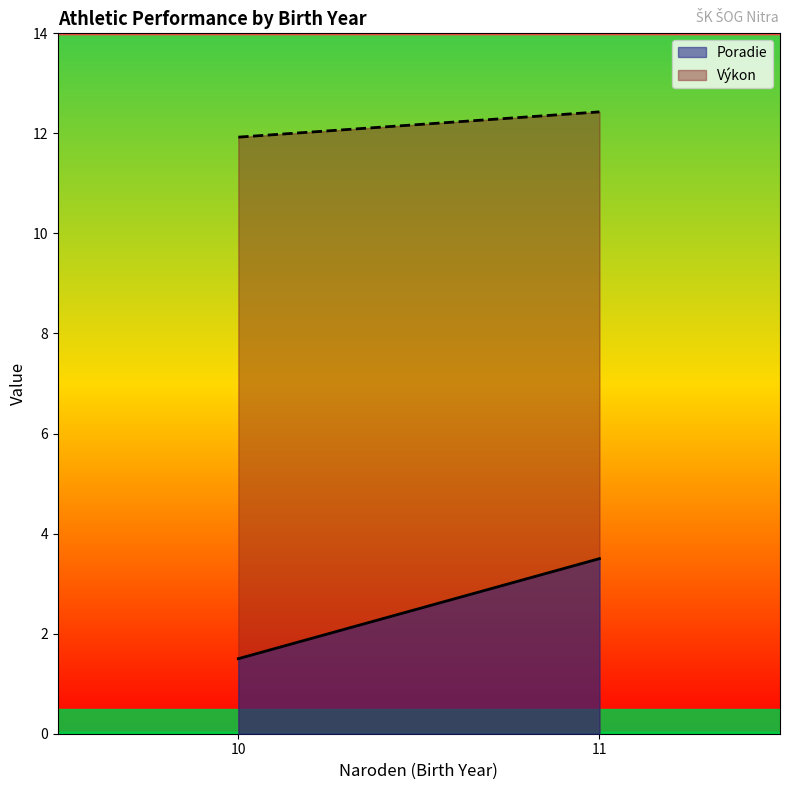

At which label is Poradie closest to 2?

10